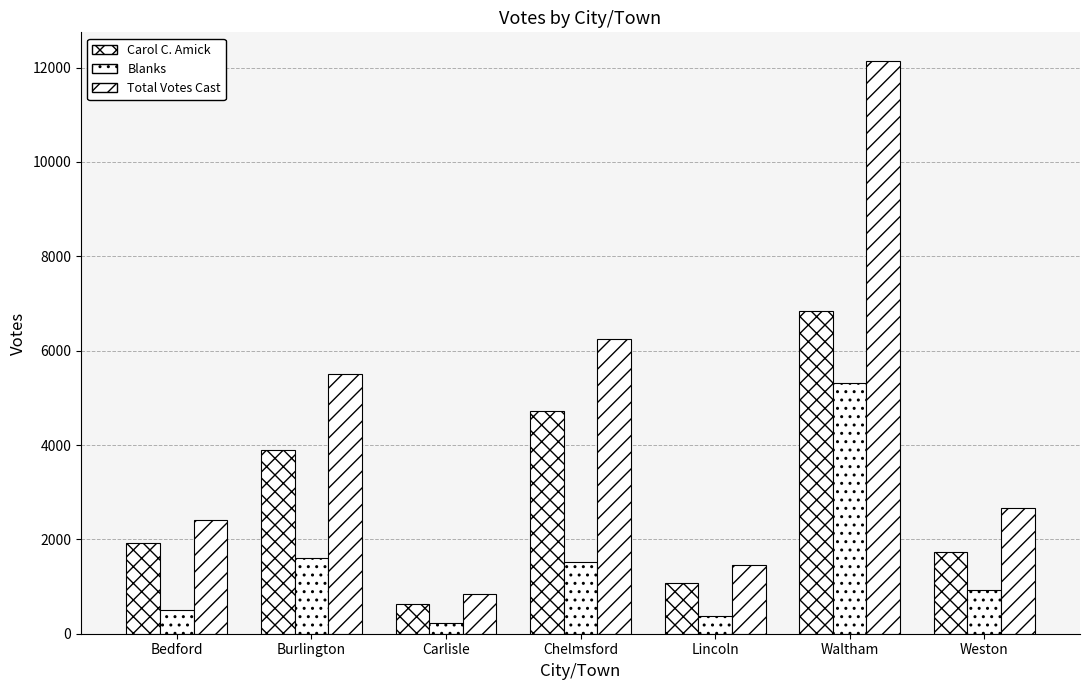

True or false: Total Votes Cast has a value of 12140 at Waltham.

True